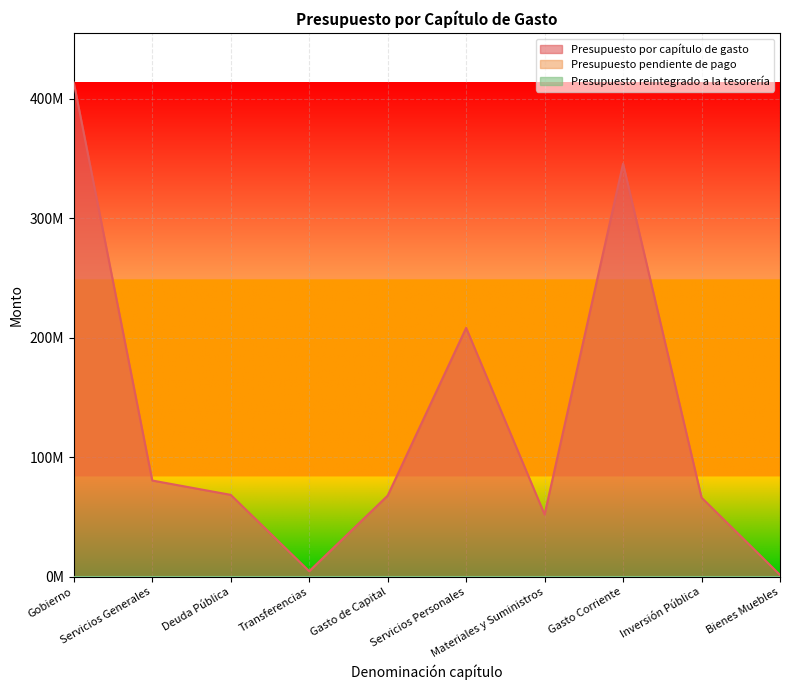

Does the chart display data point markers on the line(s)?

No